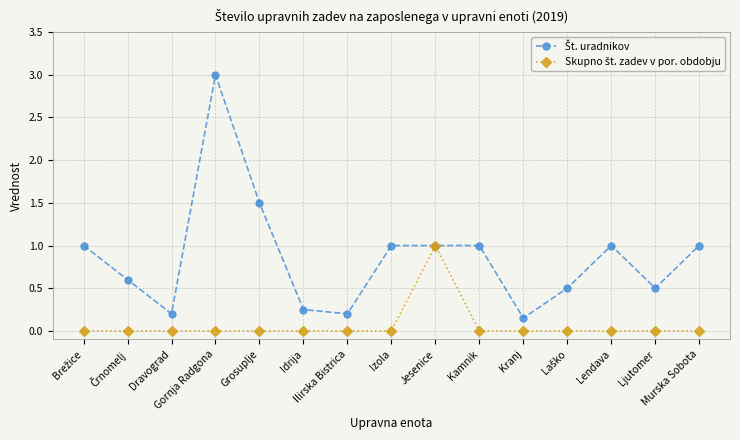

At which category is the sum across all series the highest?

Gornja Radgona